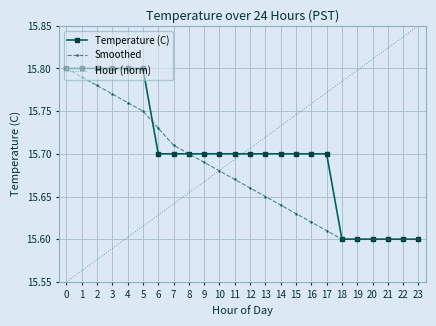

After their last crossing, which series has the higher values: Temperature (C) or Hour (norm)?

Hour (norm)